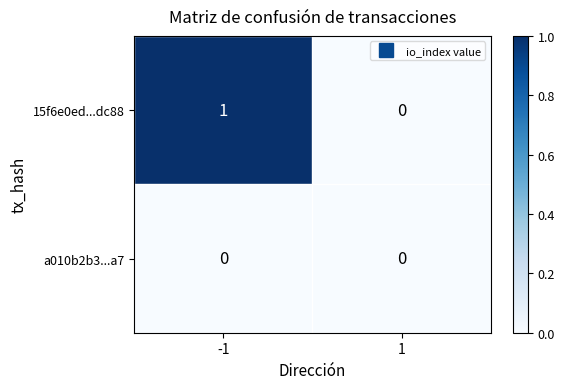

Which series has the widest spread of values?

15f6e0ed...dc88